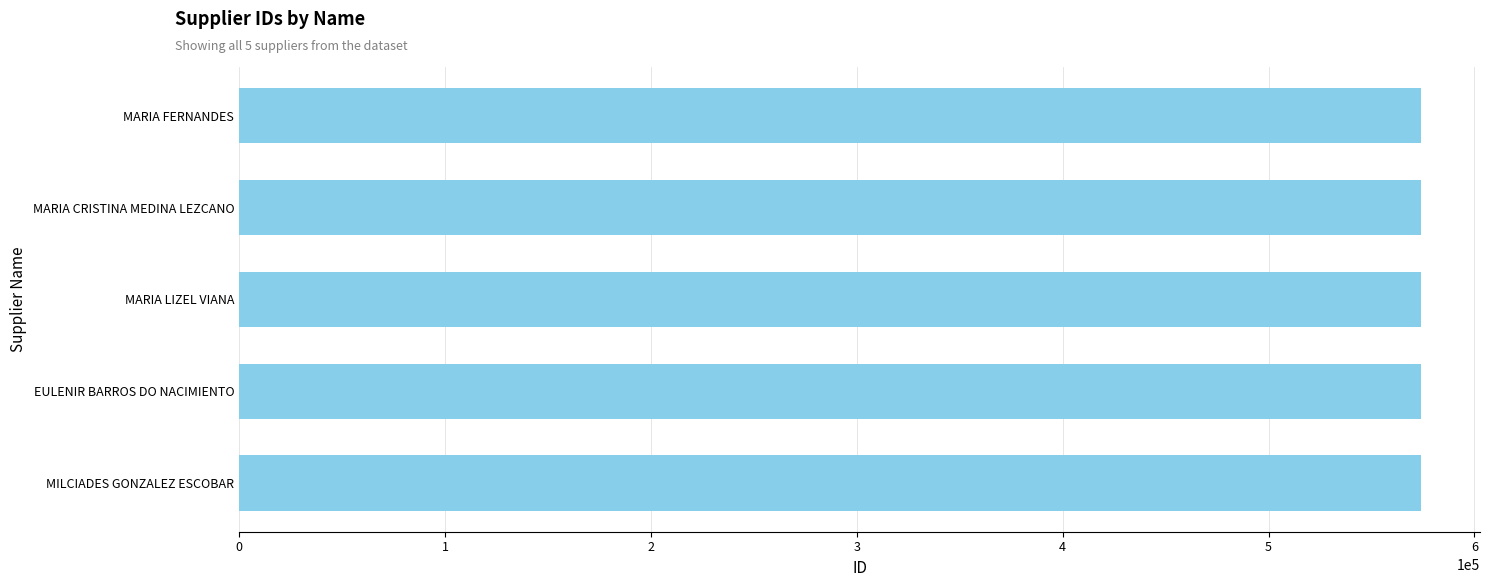

What is the ratio of the value at MARIA FERNANDES to the value at EULENIR BARROS DO NACIMIENTO?

1.0